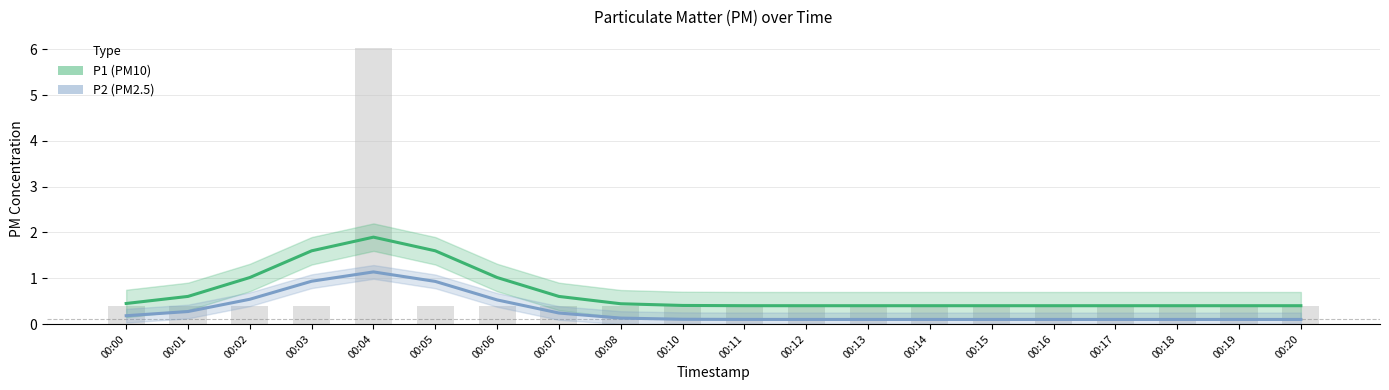

What is the lowest value of the P2 series?

0.1